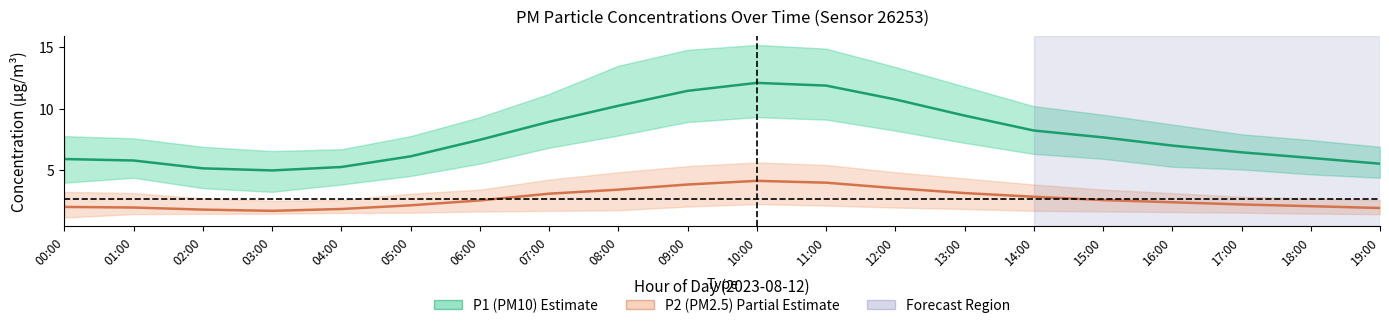

The P1 (PM10) series shows 5.0 at 03:00. True or false?

True